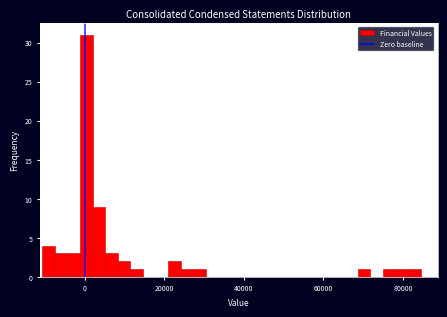

Around what value on the x-axis is the tallest bar? Give the approximate position of its centre, as read against the axis.

0